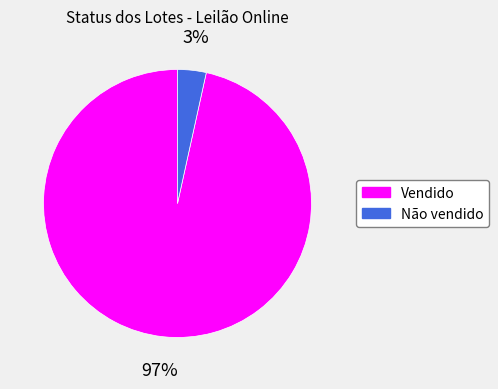

How many slices are in this pie chart?

2